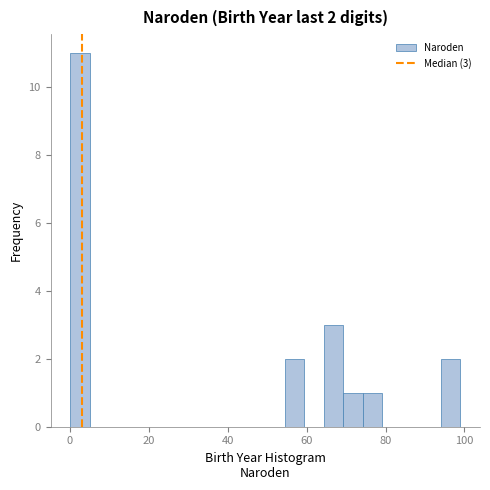

Around what value on the x-axis is the tallest bar? Give the approximate position of its centre, as read against the axis.

2